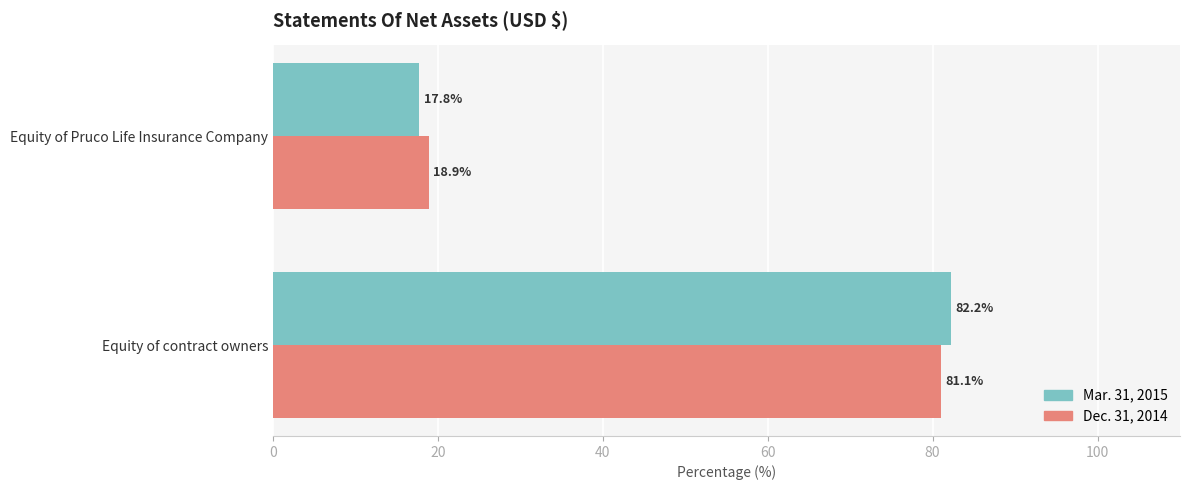

At how many categories does at least one series exceed 60?

1